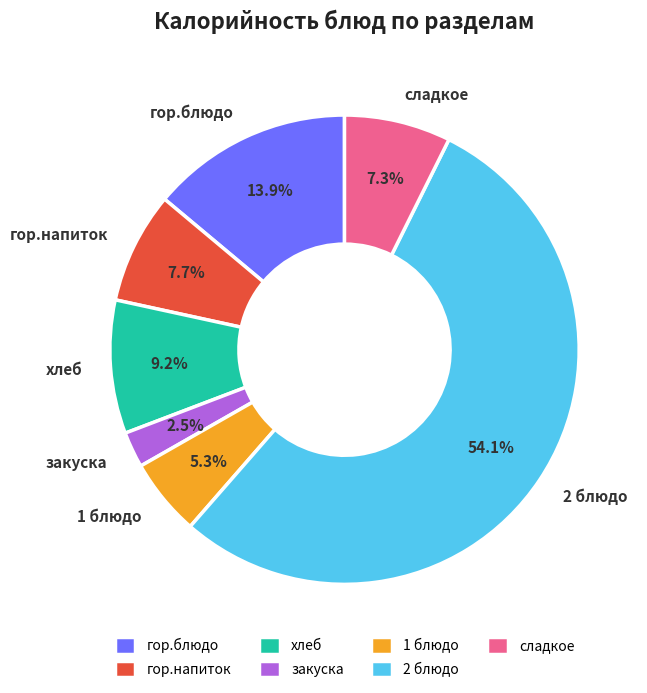

Does 1 блюдо represent more than half of the total?

No